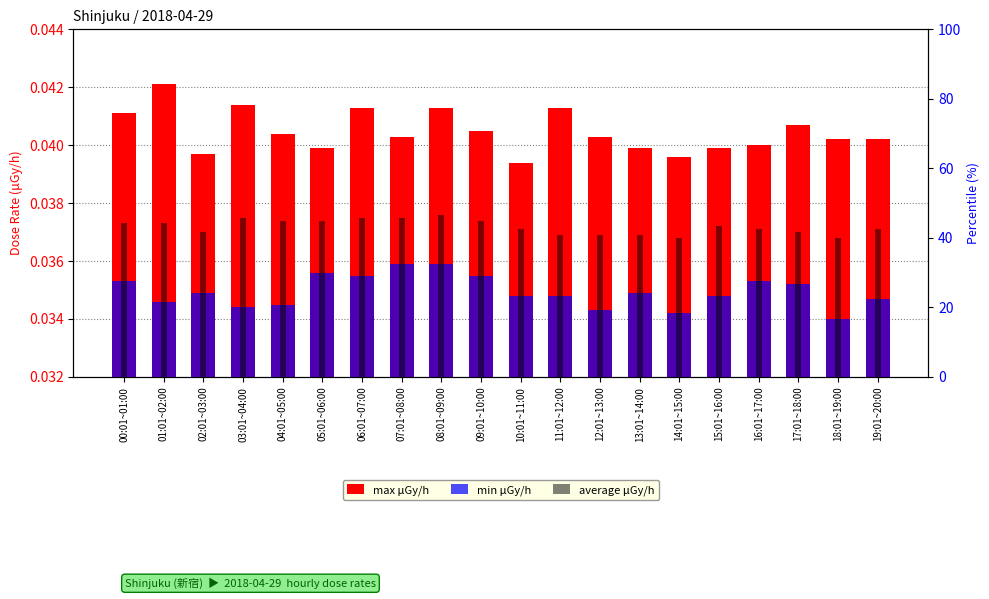

What is the label of the 20th bar from the right?

00:01~01:00